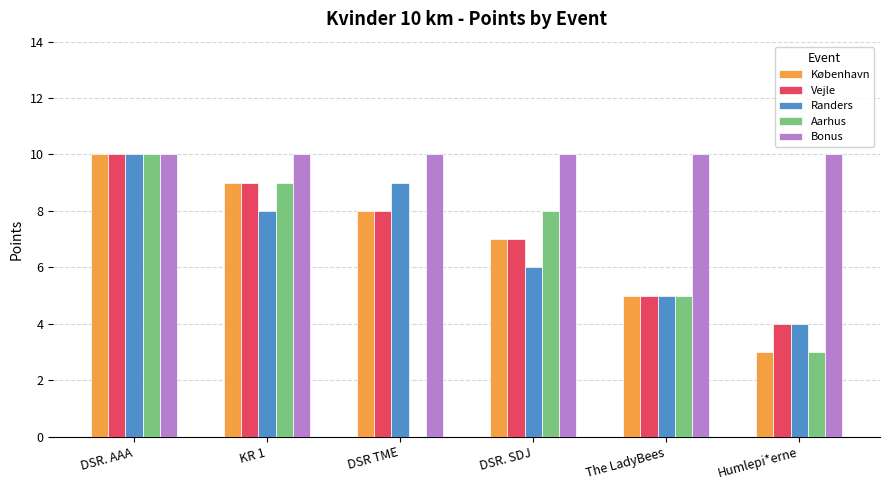

What is the highest value of the Aarhus series?

10